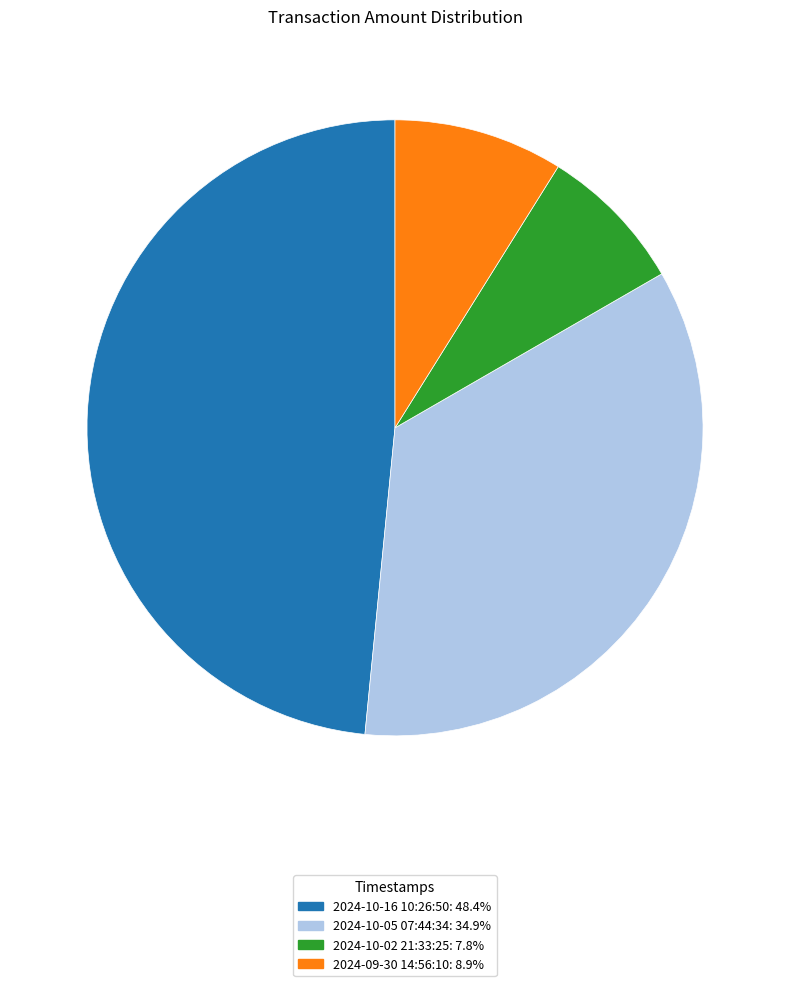

Is the sum of 2024-10-02 21:33:25: 7.8% and 2024-10-16 10:26:50: 48.4% greater than half?

Yes